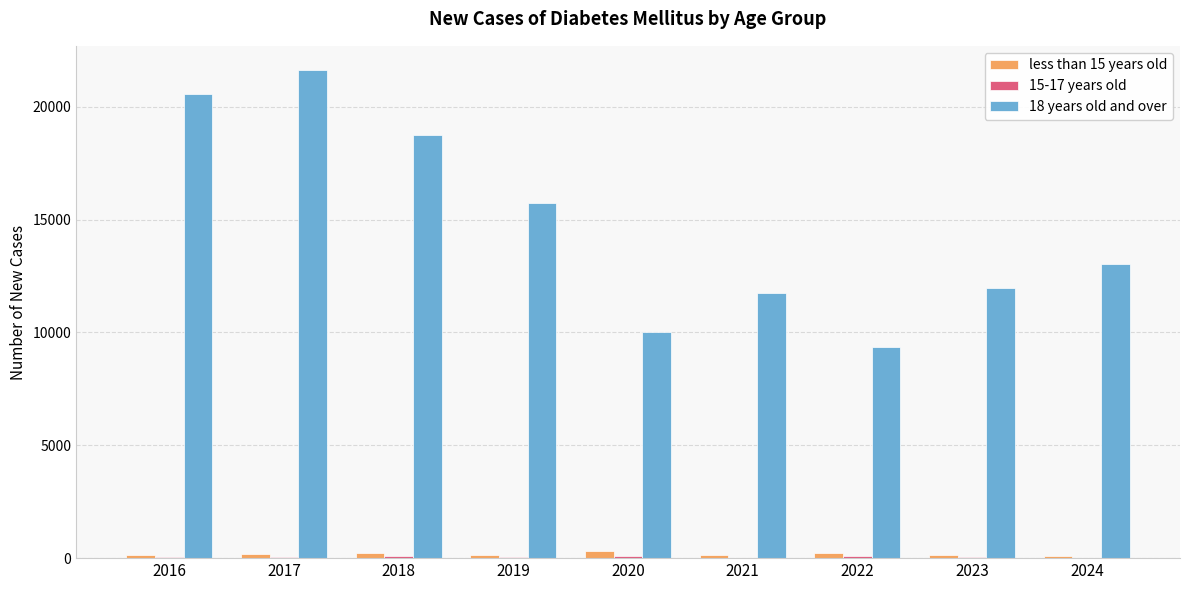

At which category is the sum across all series the highest?

2017